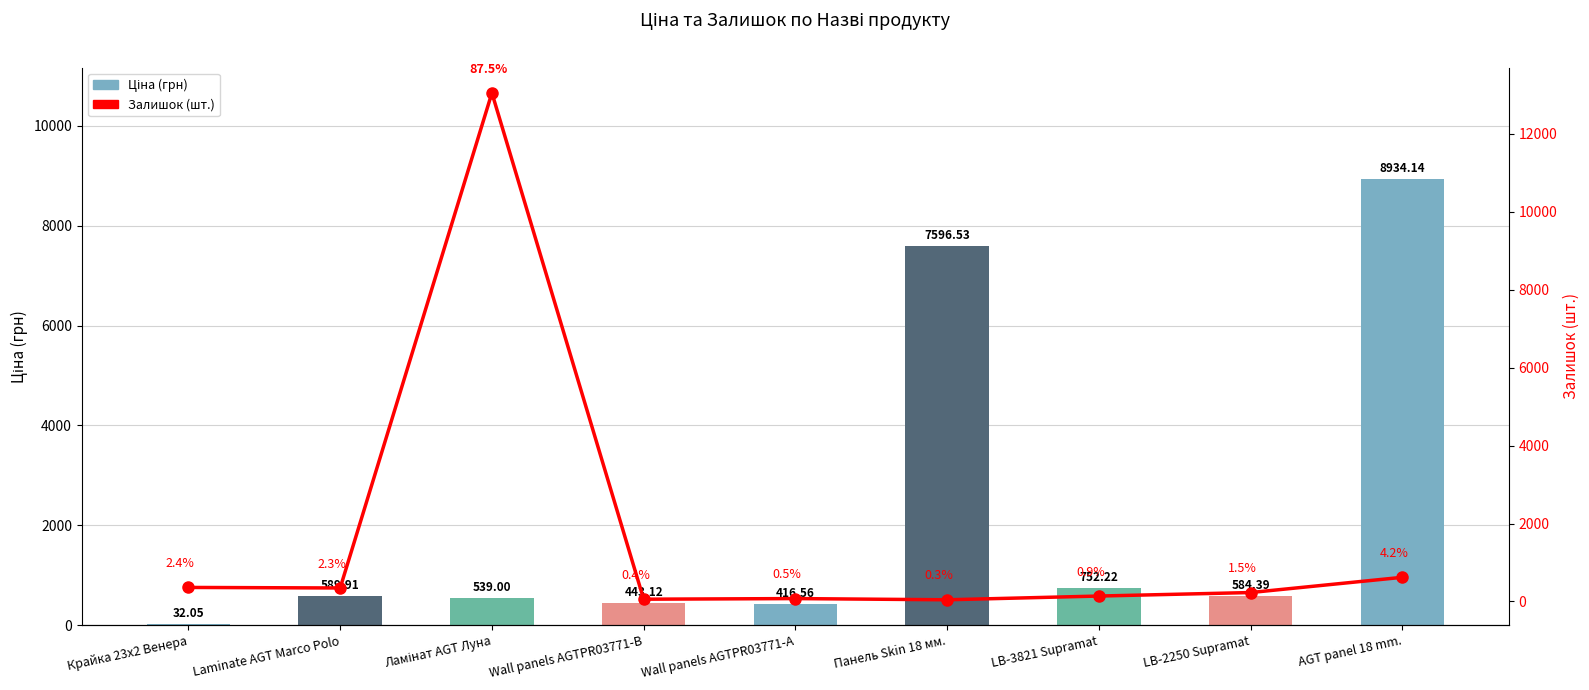

List the labels in order of Залишок value, smallest first.

Панель Skin 18 мм., Wall panels AGTPR03771-B, Wall panels AGTPR03771-А, LB-3821 Supramat, LB-2250 Supramat, Laminate AGT Marco Polo, Крайка 23x2 Венера, AGT panel 18 mm., Ламінат AGT Луна